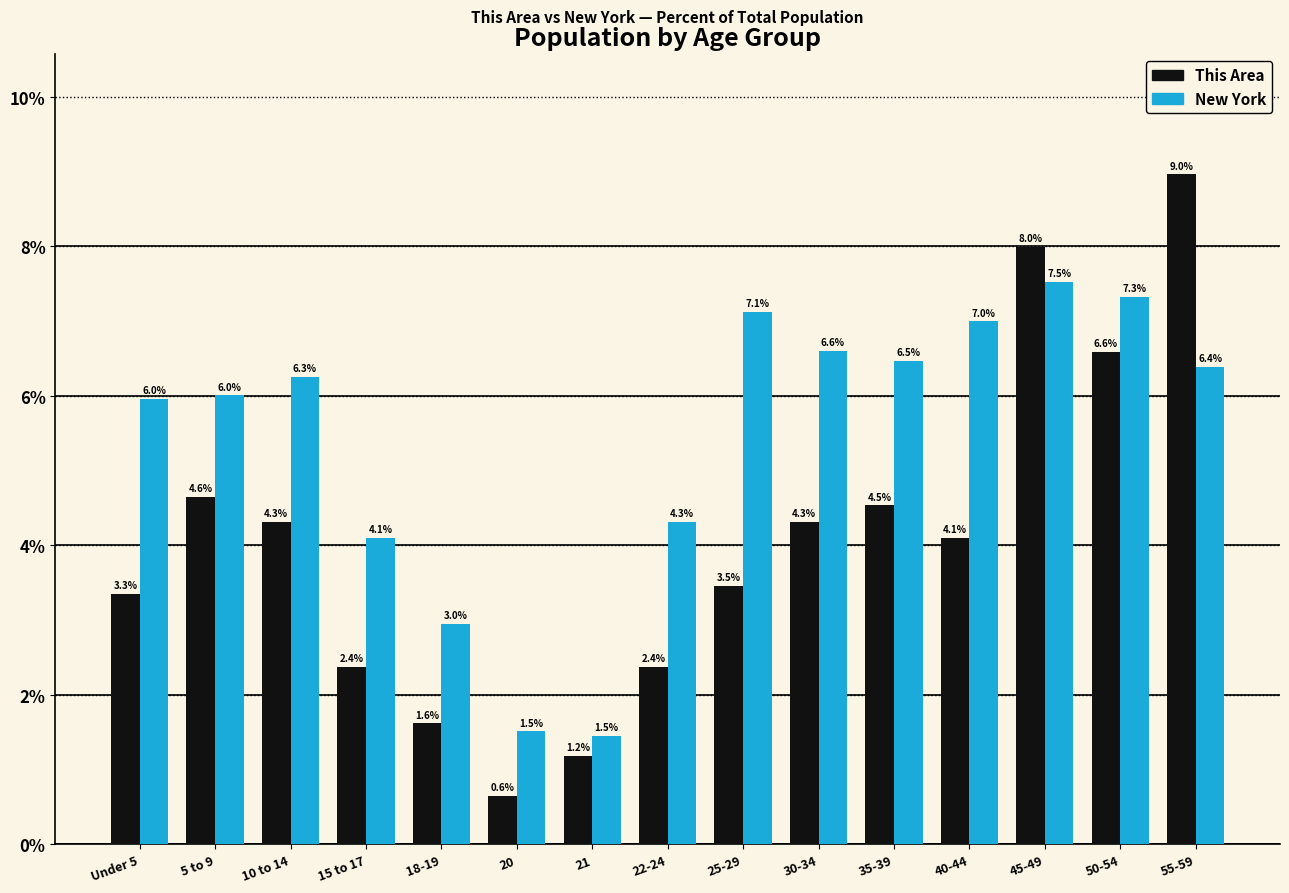

Rank the series by their average value, from highest to lowest.

New York, This Area